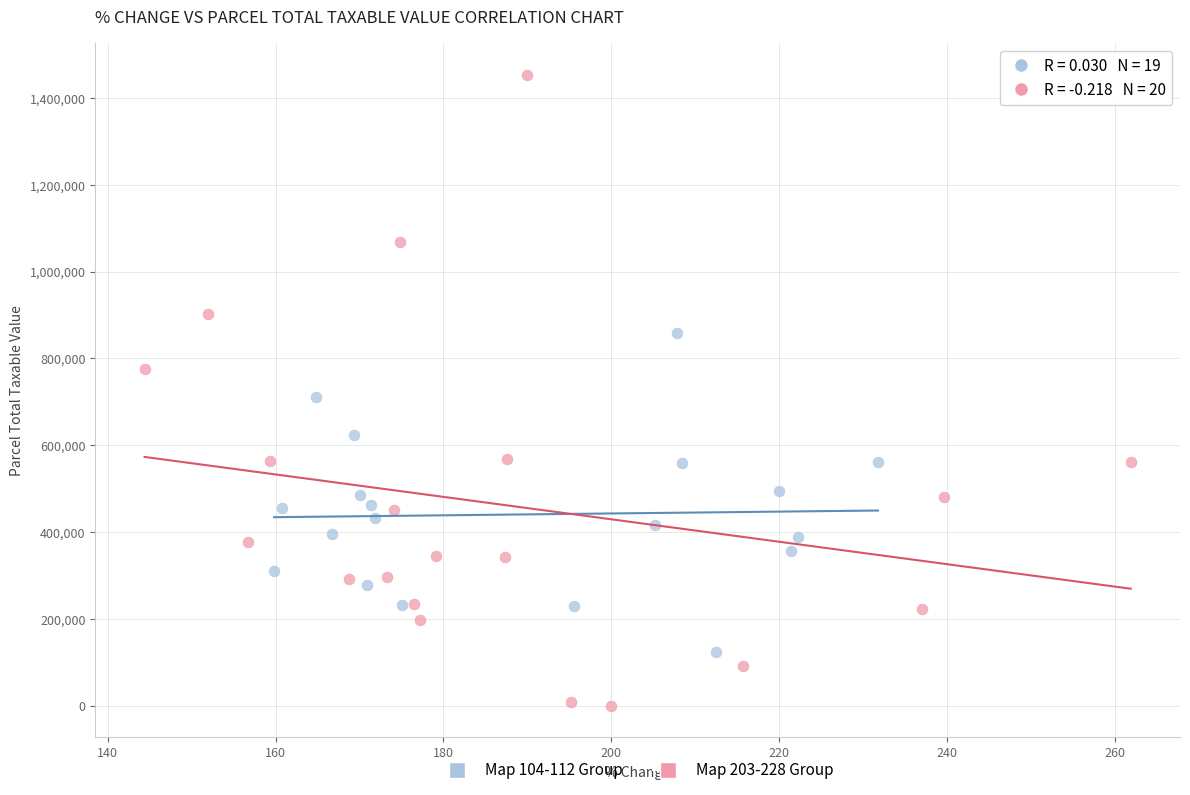

Which series has the widest spread of Y values?

Map 203-228 Group